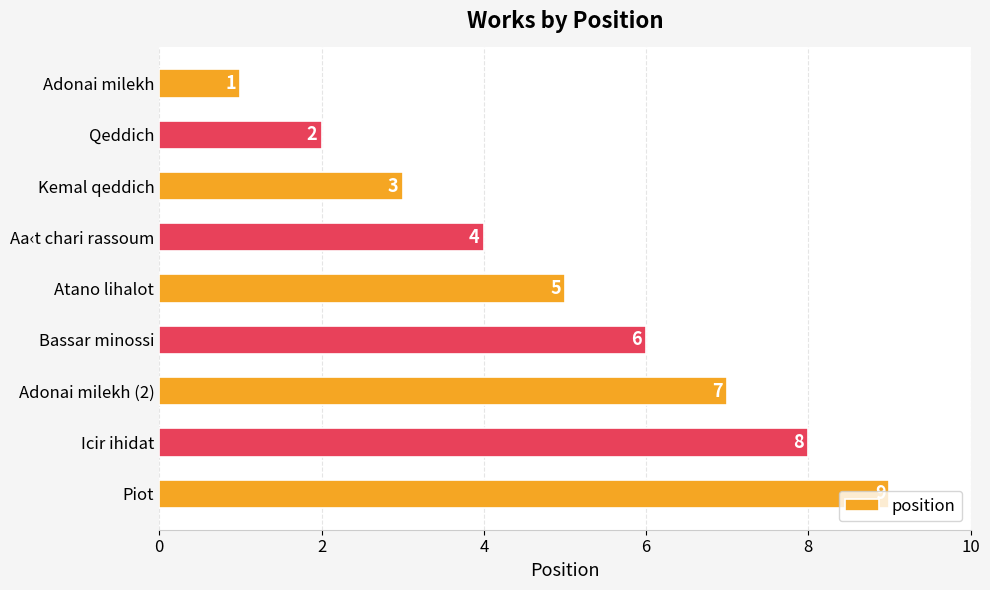

Is it true that the value at Qeddich is 2?

True